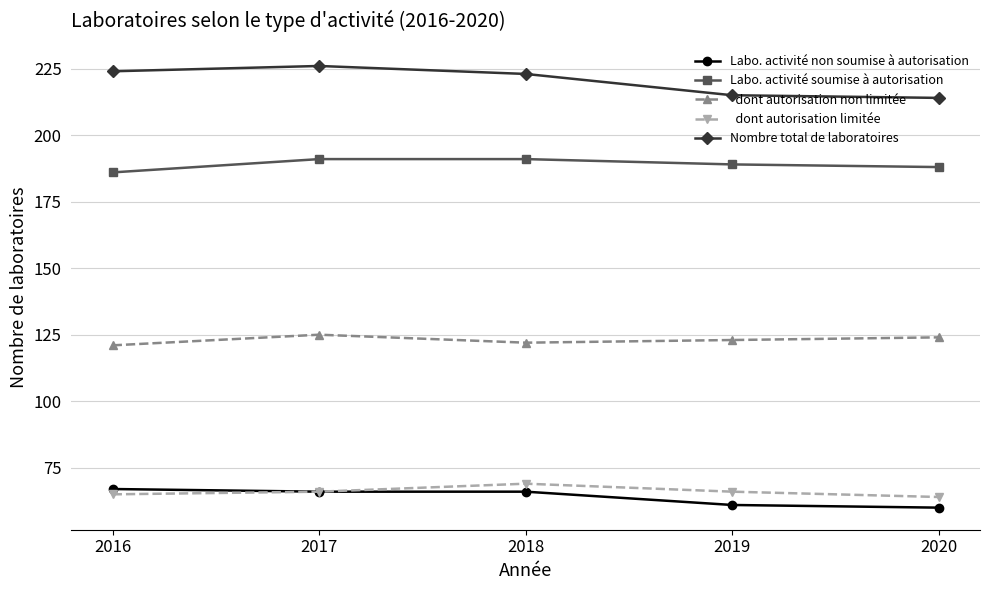

What is the total value across all series at 2020?

650